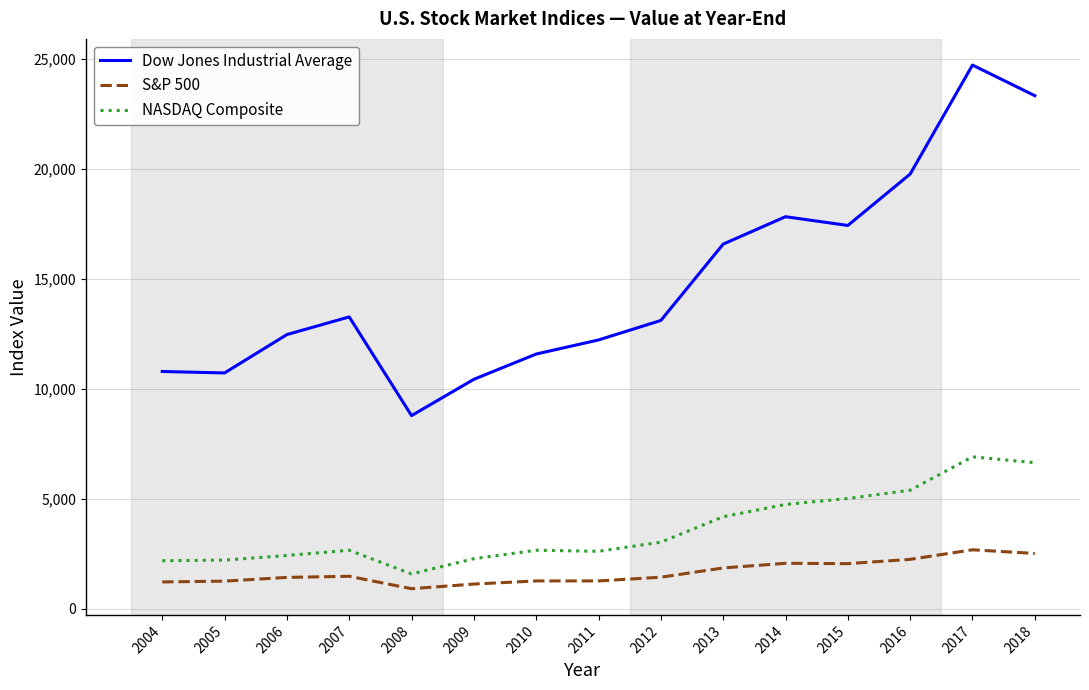

What are all the series names shown in the legend?

Dow Jones Industrial Average, S&P 500, NASDAQ Composite